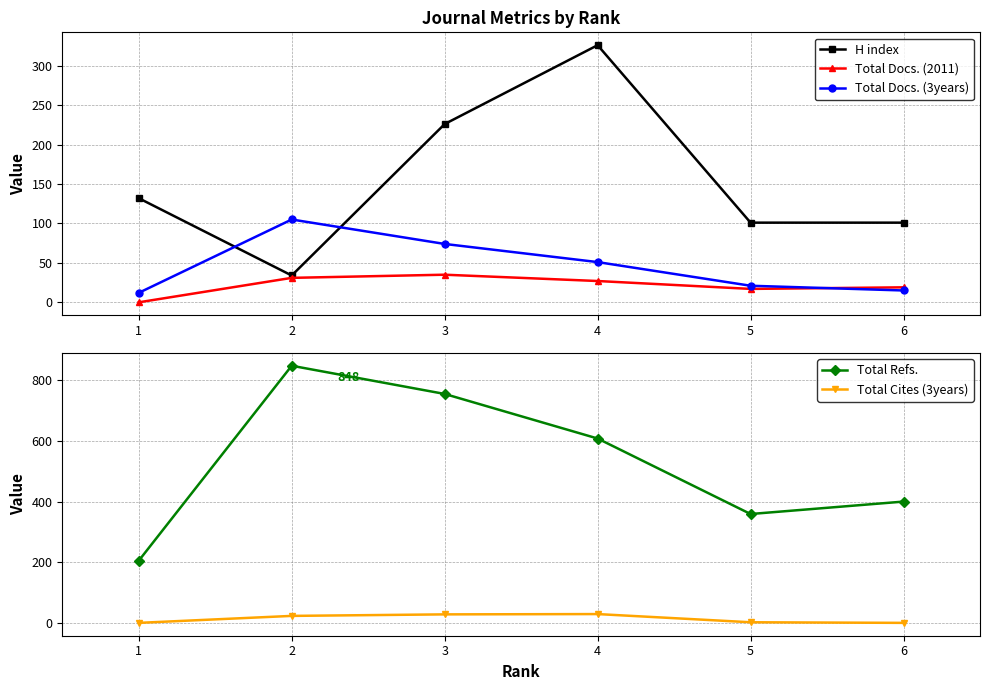

True or false: Total Refs. and H index cross at least once.

False